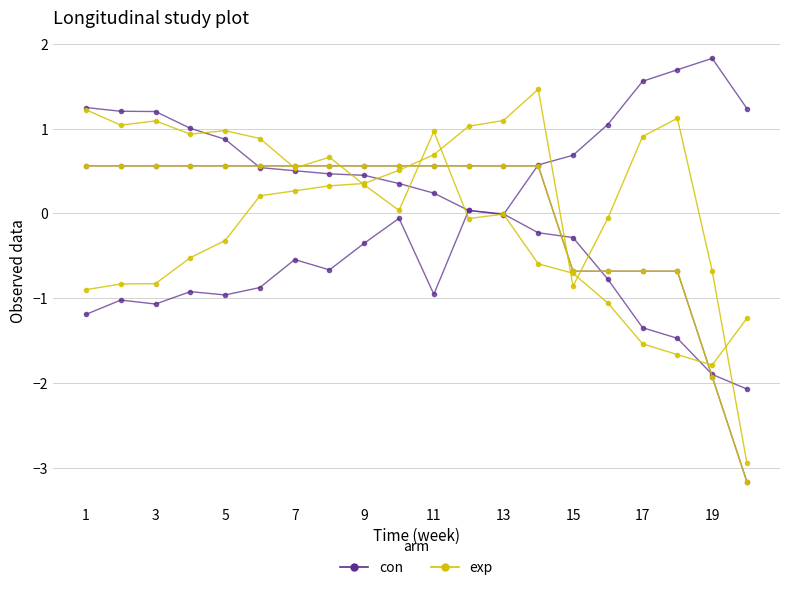

The value of con at 15 is 0.2. True or false?

False